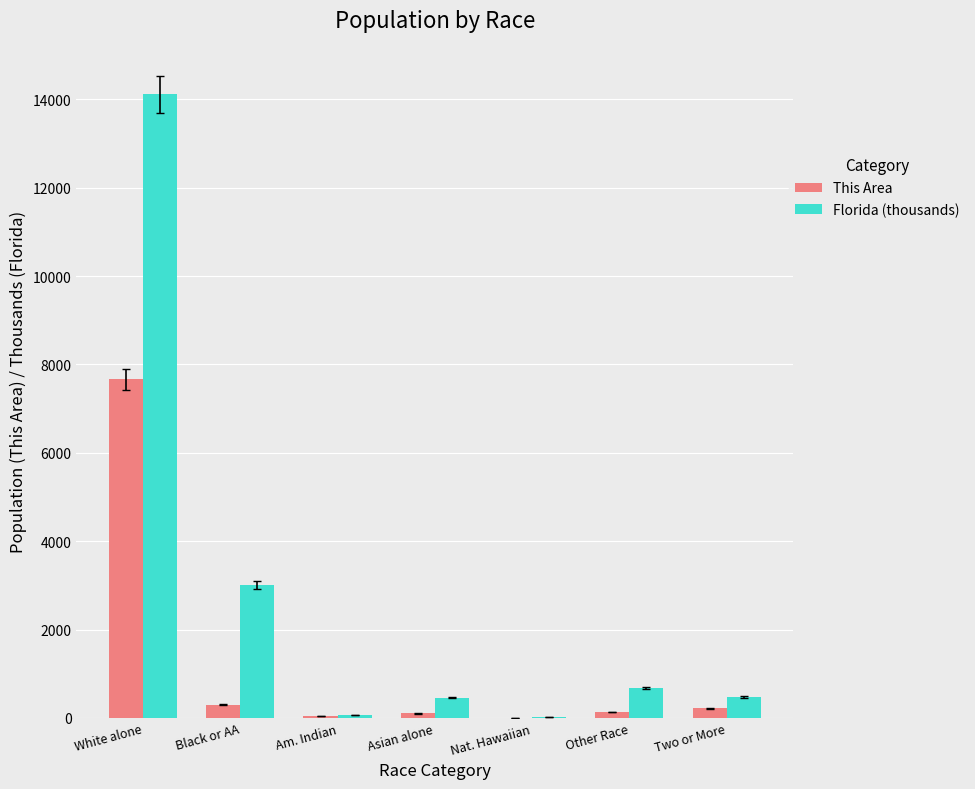

At which category is the sum across all series the highest?

White alone